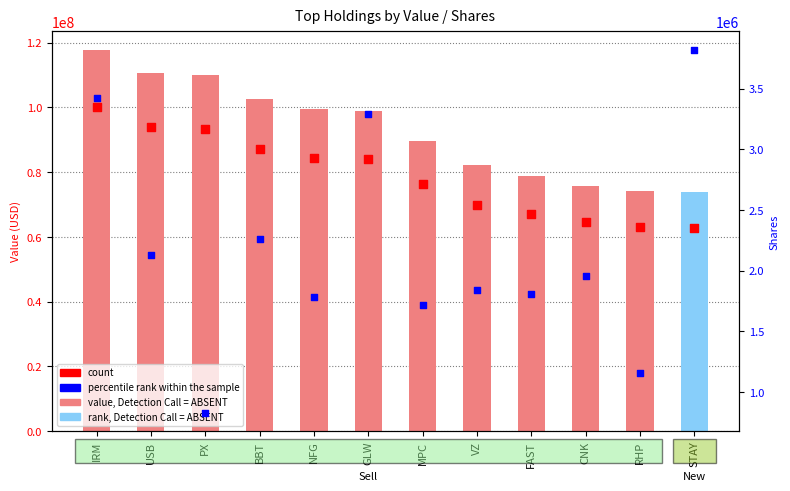

What is the change in value from IRM to NFG?

-18252000